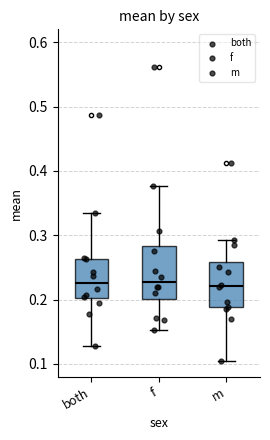

Comparing the boxes themselves (not the whiskers), which one is the tallest?

f